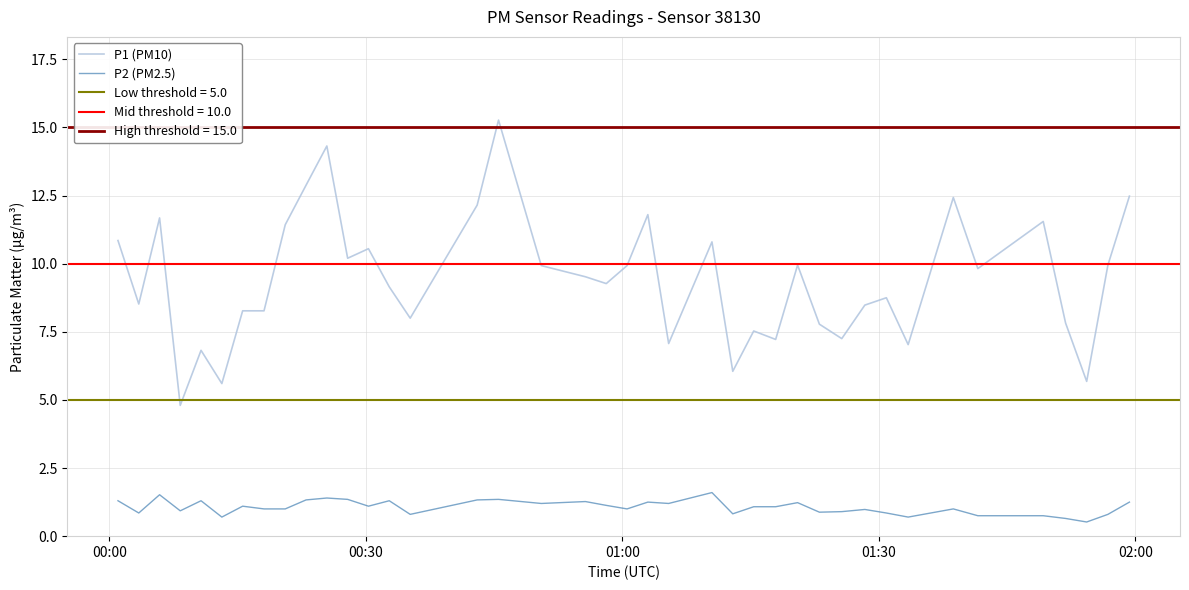

True or false: P1 (PM10) and P2 (PM2.5) cross at least once.

False